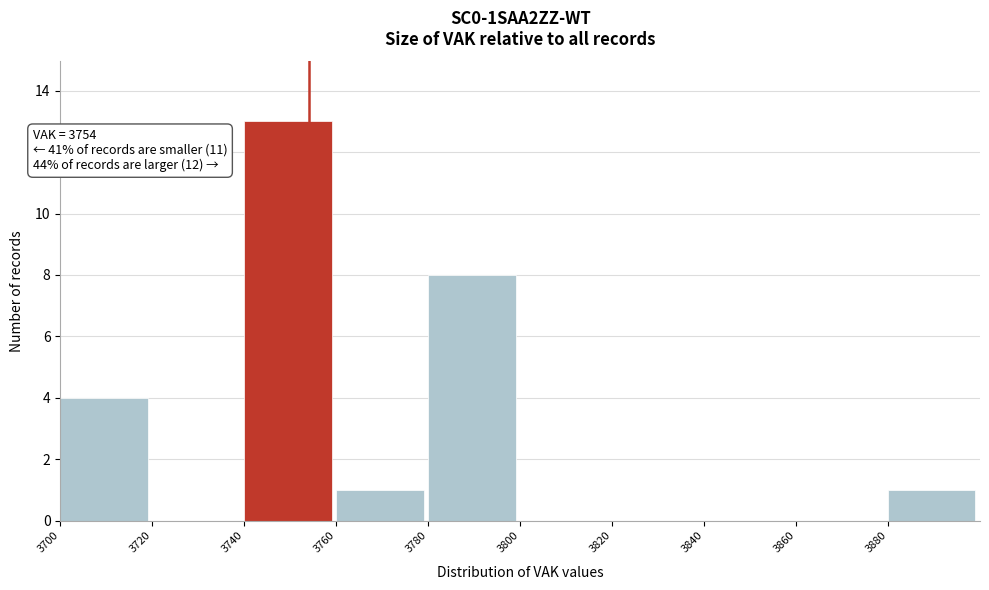

Over which range of the x-axis is the bar tallest?

3740 to 3760